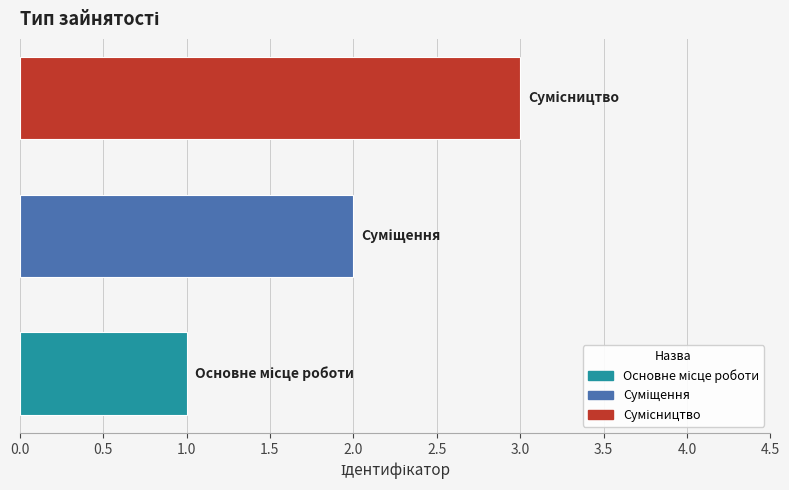

What is the maximum value shown in the chart?

3